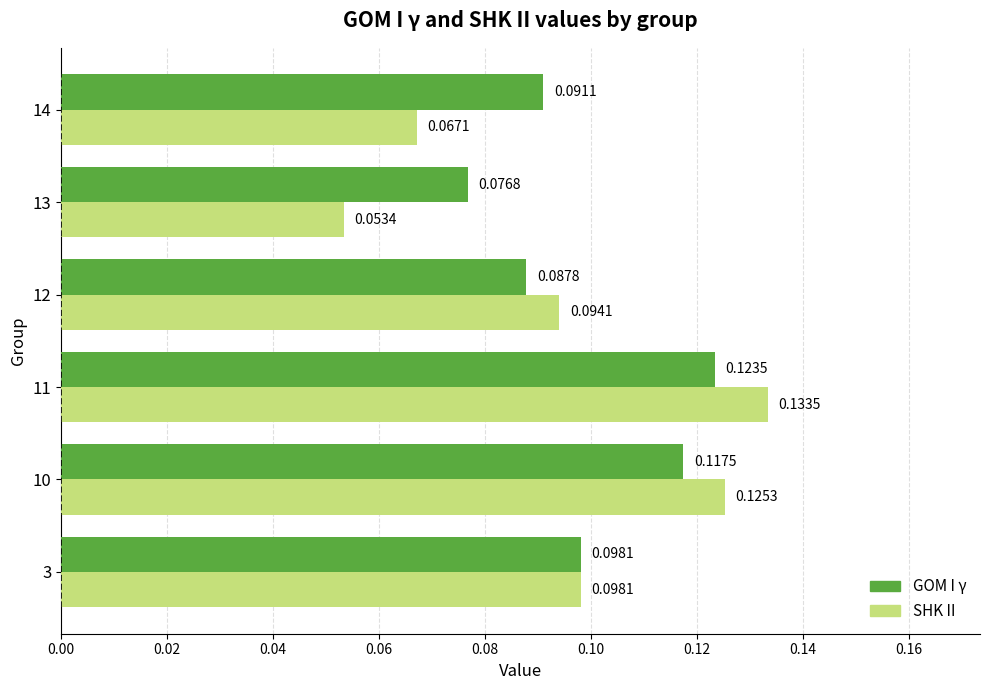

At which category is the sum across all series the highest?

11